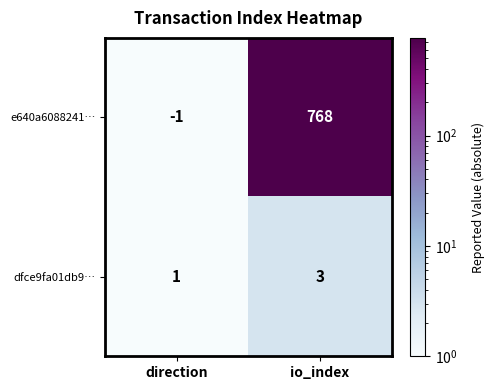

Between direction and io_index, which series saw the biggest shift?

e640a6088241…